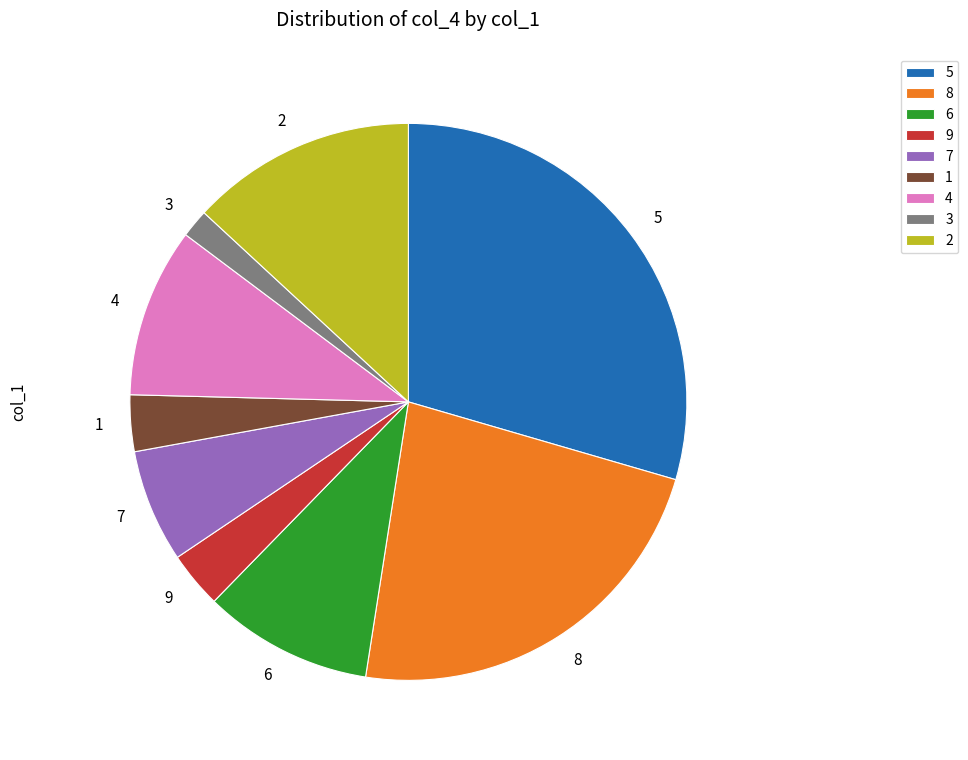

Is it true that 1 is 3% of the pie?

True